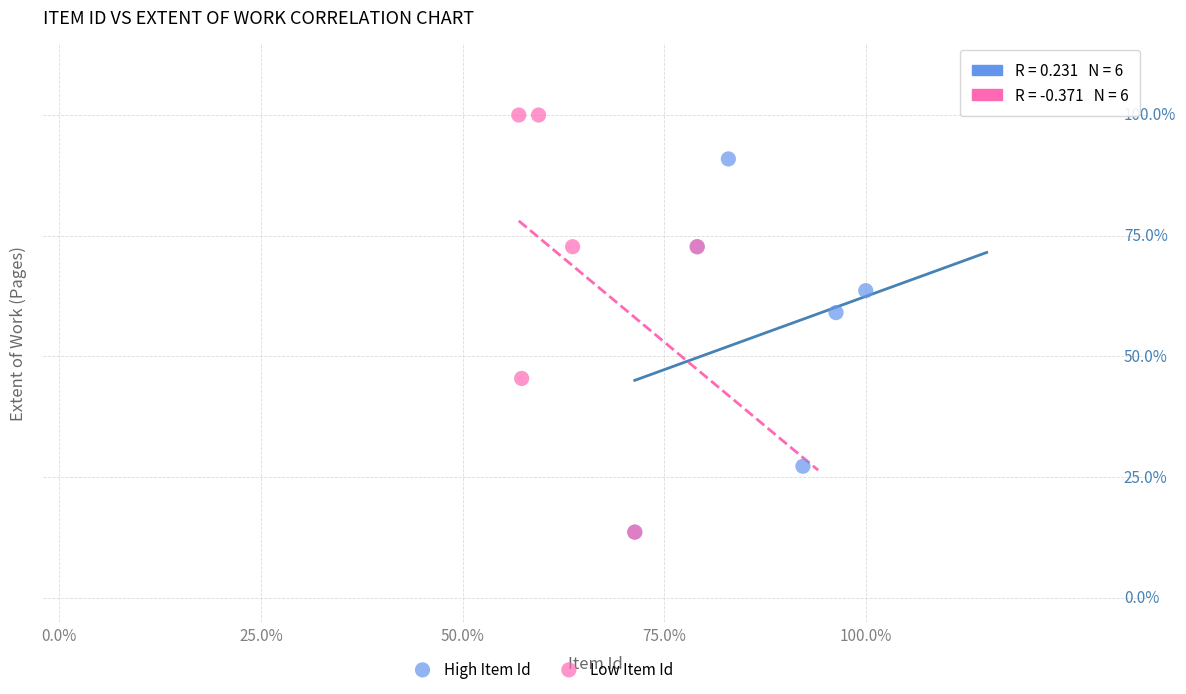

Which series contains the highest Y value?

Low Item Id